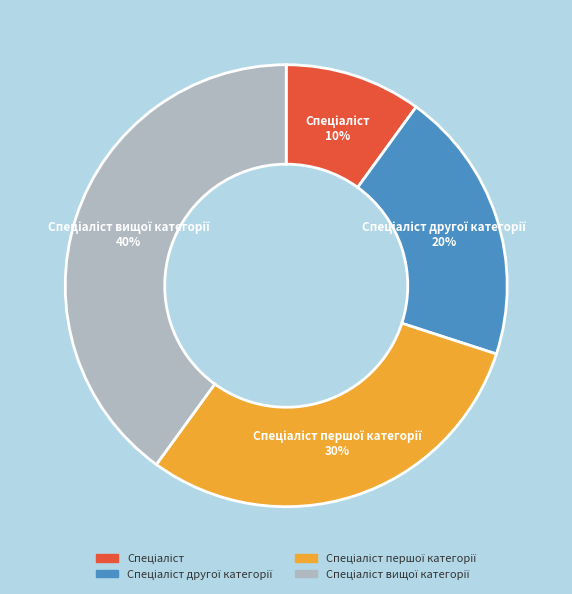

Is there any slice that represents more than half of the pie?

No